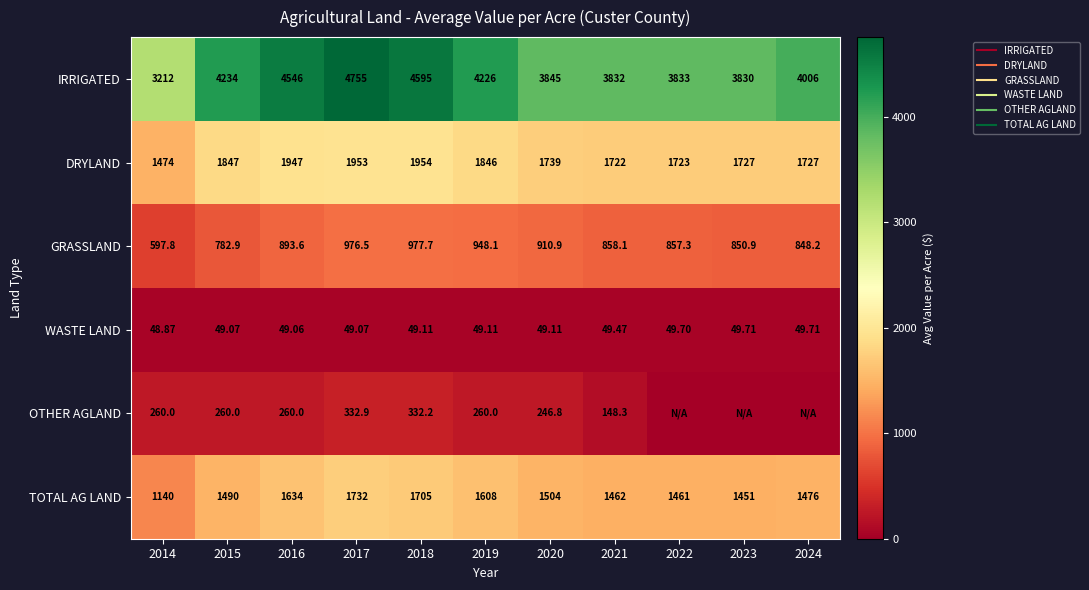

What is the maximum value shown in the chart?

4755.3